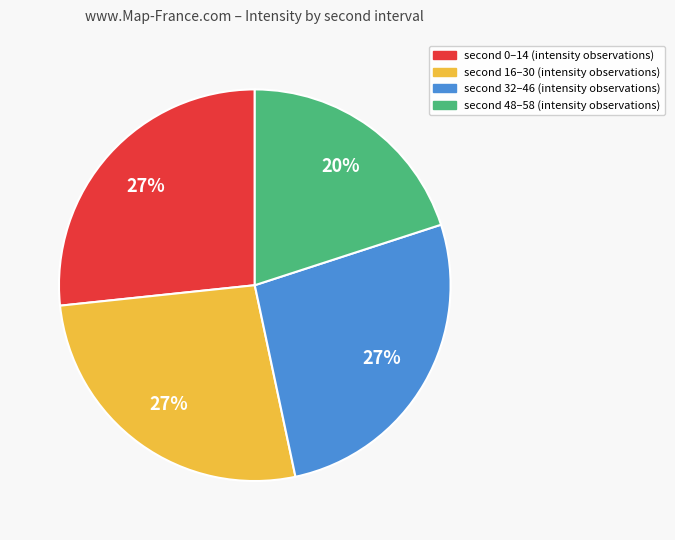

Is there any slice that represents more than half of the pie?

No